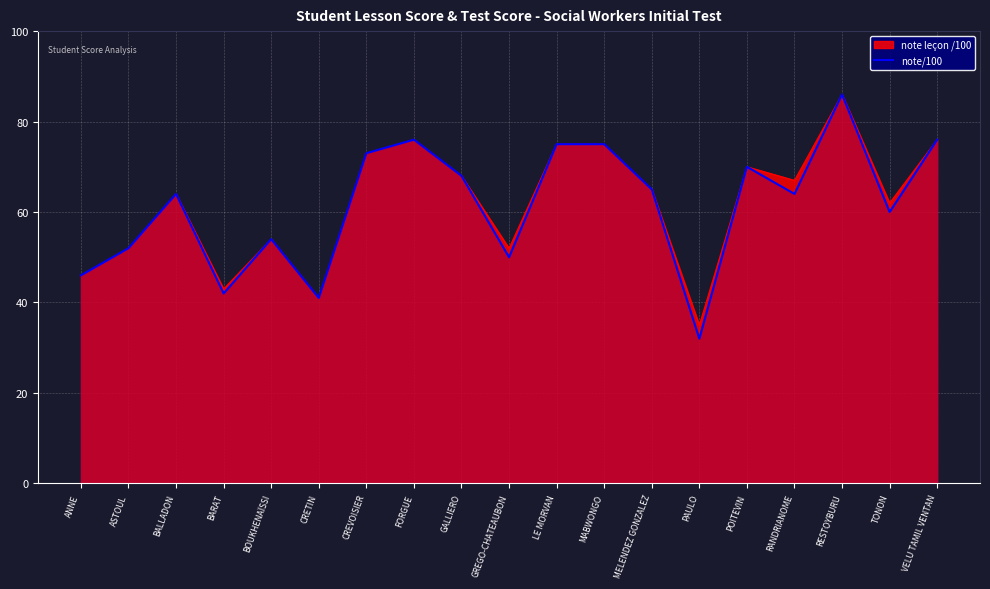

Which category has the lowest value across all series?

PAULO